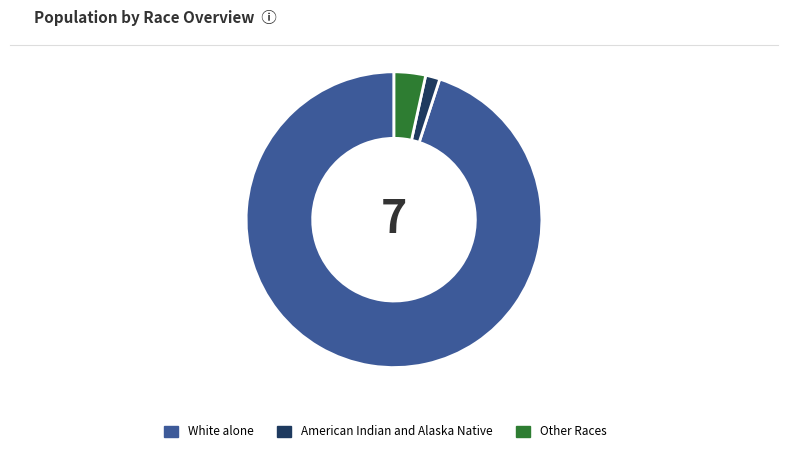

Do Other Races and White alone together represent more than half of the pie?

Yes